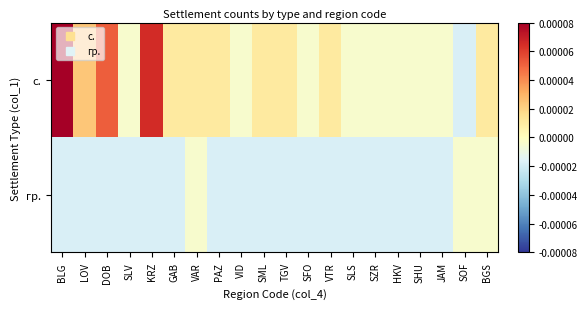

Rank the series at SML from lowest to highest value.

гр., с.